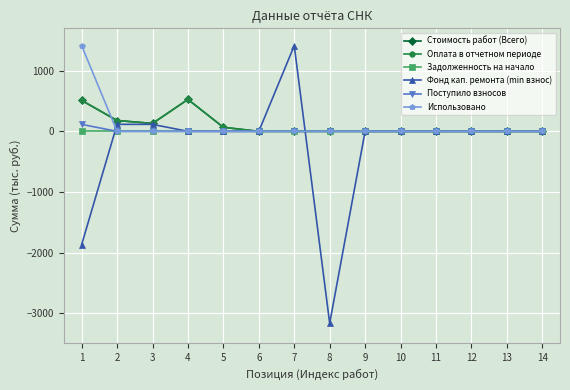

Does the chart display data point markers on the line(s)?

Yes